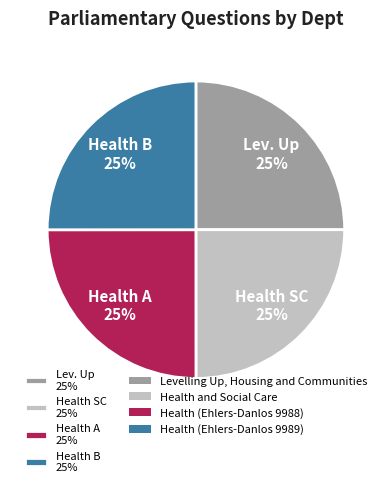

What is the ratio of the value at Lev. Up 25% to the value at Health SC 25%?

1.0